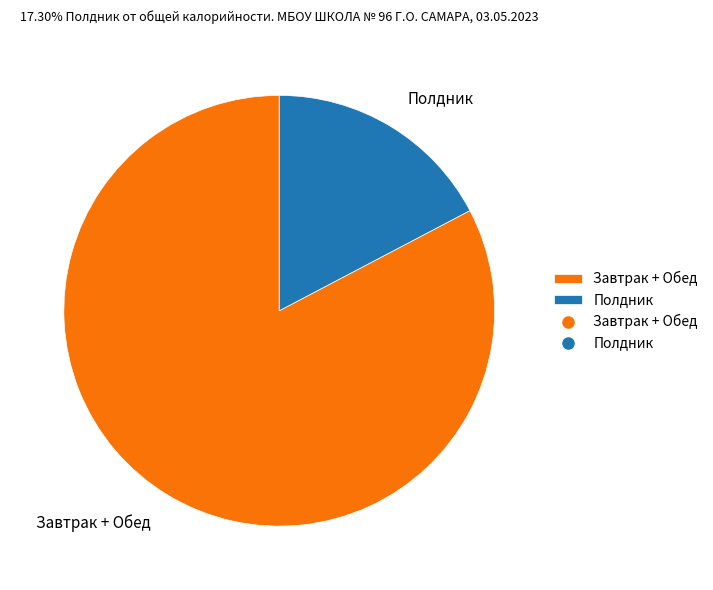

What is the ratio of the value at Завтрак + Обед to the value at Полдник?

4.8